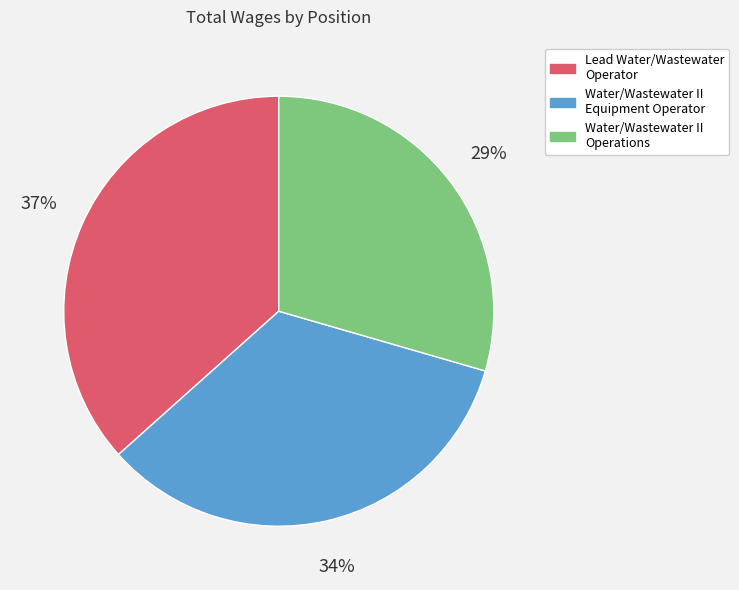

The Lead Water/Wastewater Operator slice represents 37% of the pie. True or false?

True